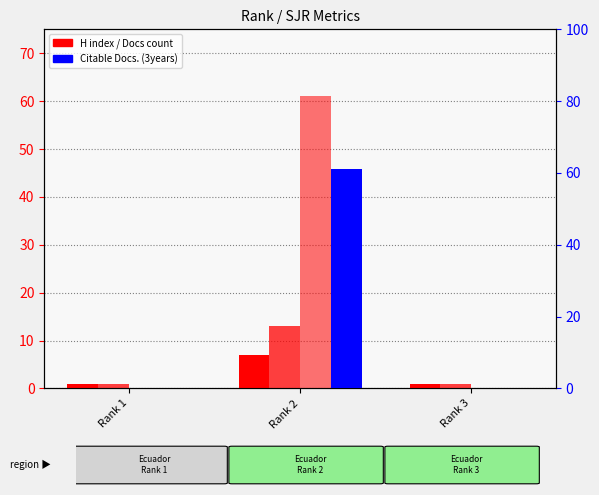

Which series changed the most between Rank 2 and Rank 3?

Total Docs. (3years)